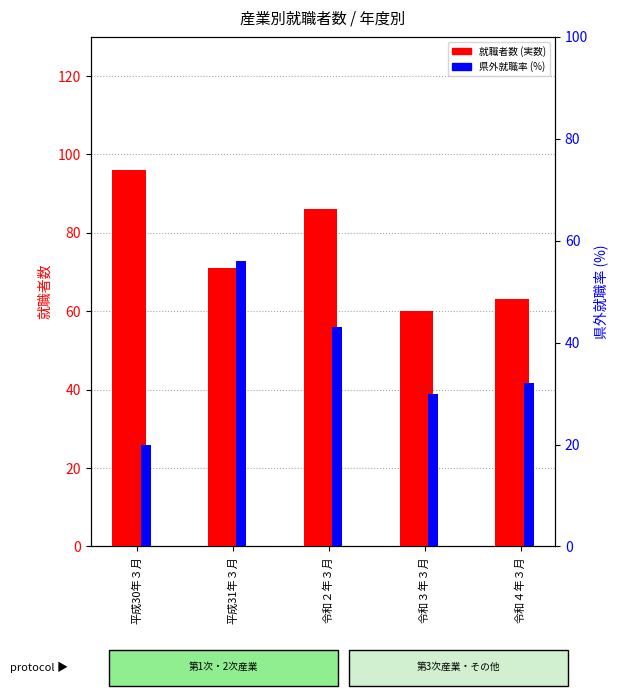

Is it true that 総就職者数 equals 86 at 令和２年３月?

True